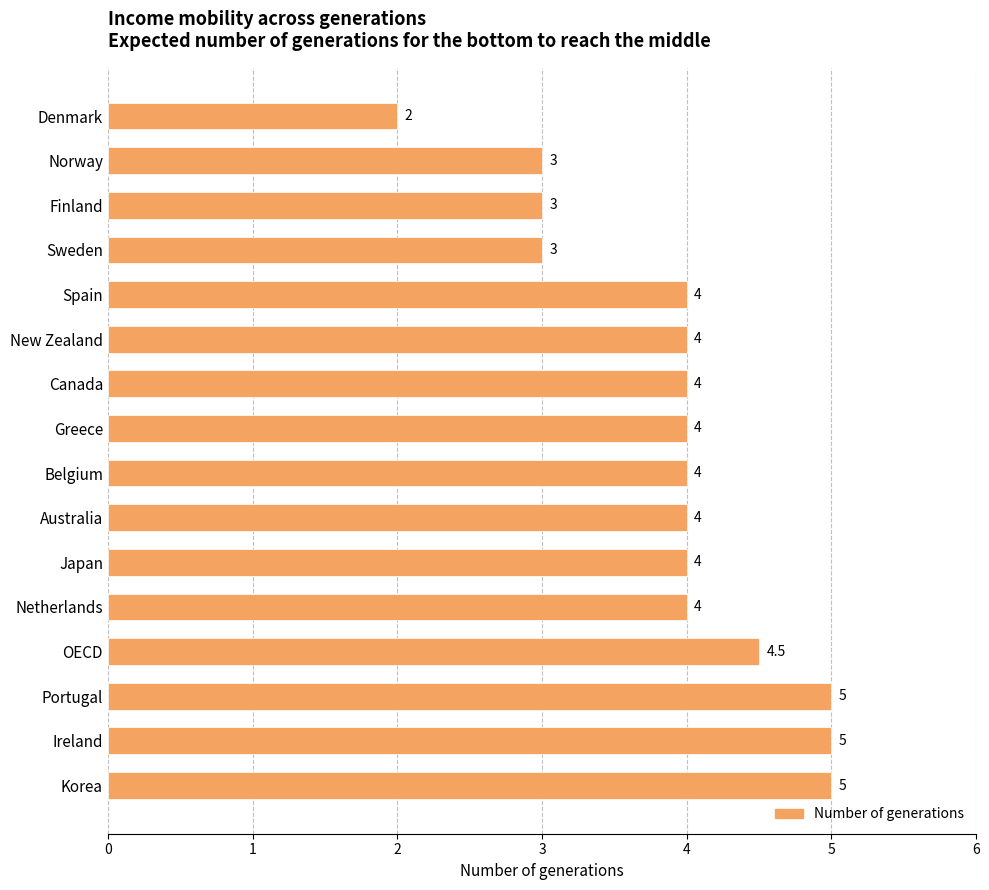

What is the sum of all values?

62.5